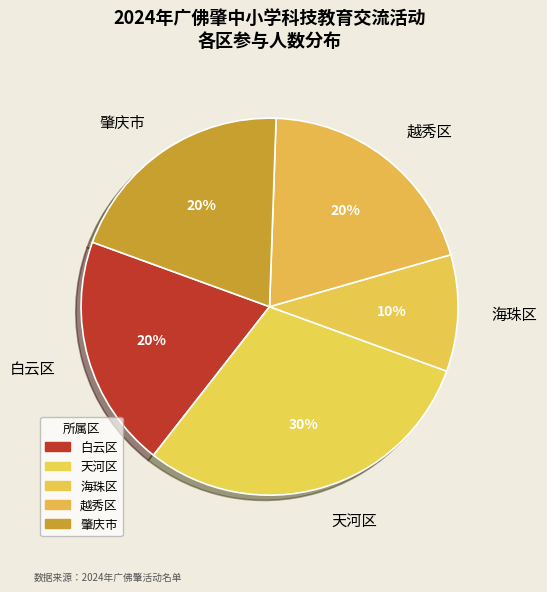

Is the sum of 肇庆市 and 越秀区 greater than half?

No